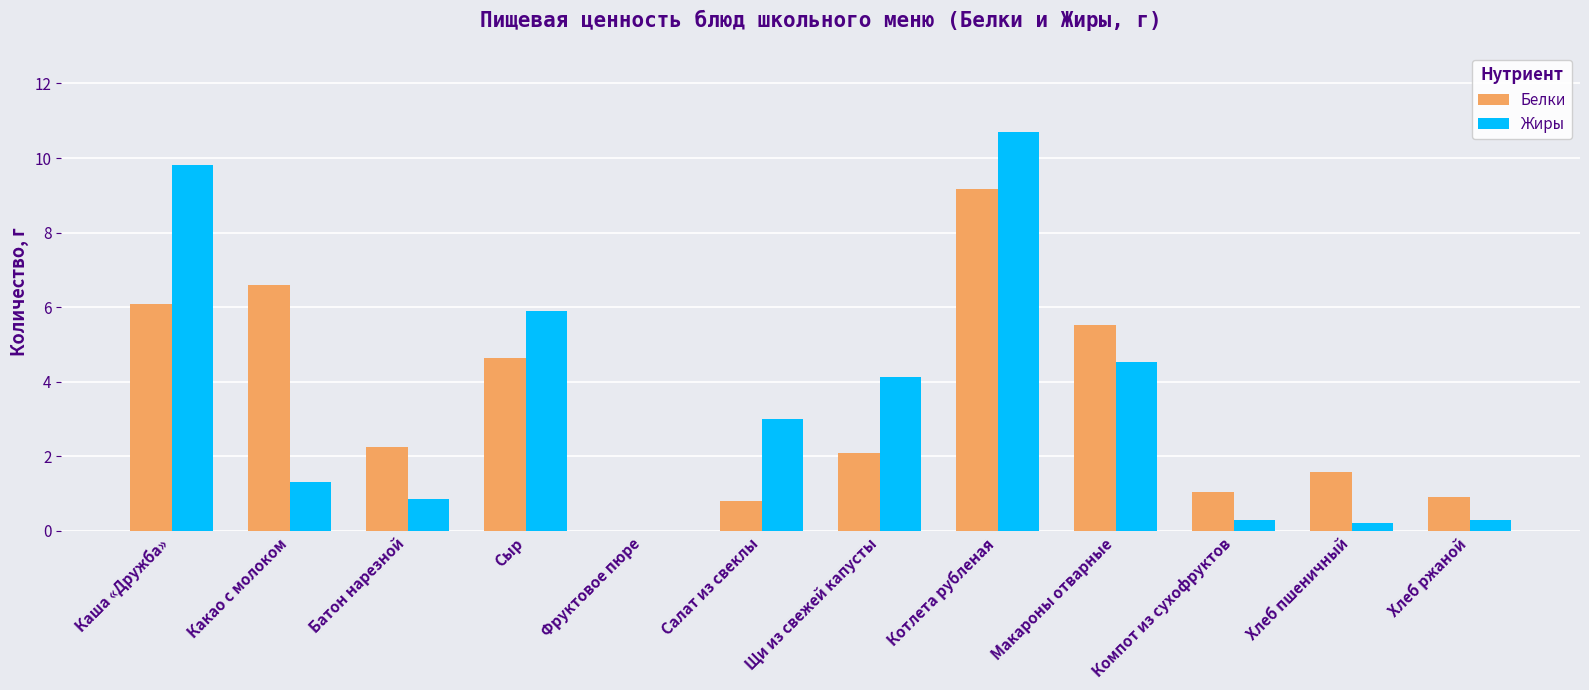

Are the bars horizontal?

No